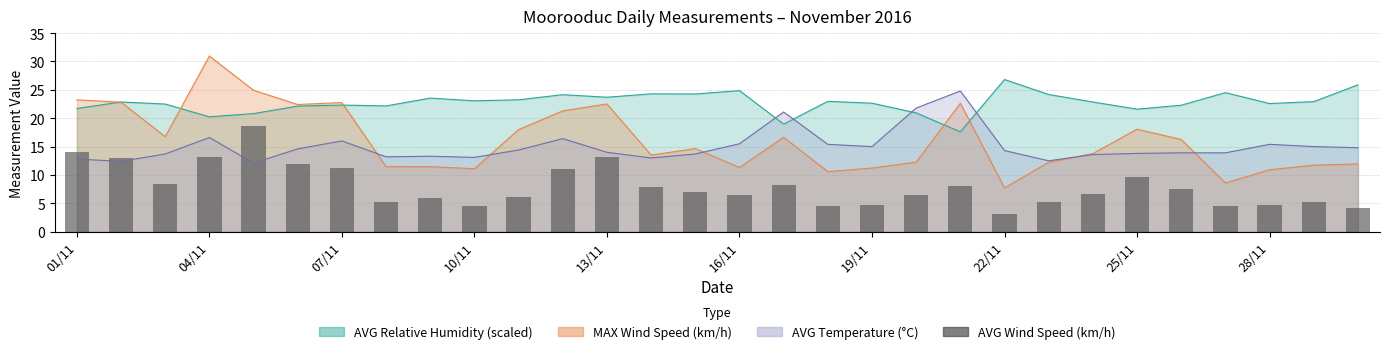

True or false: the data shows 15.7 at 07/11.

False